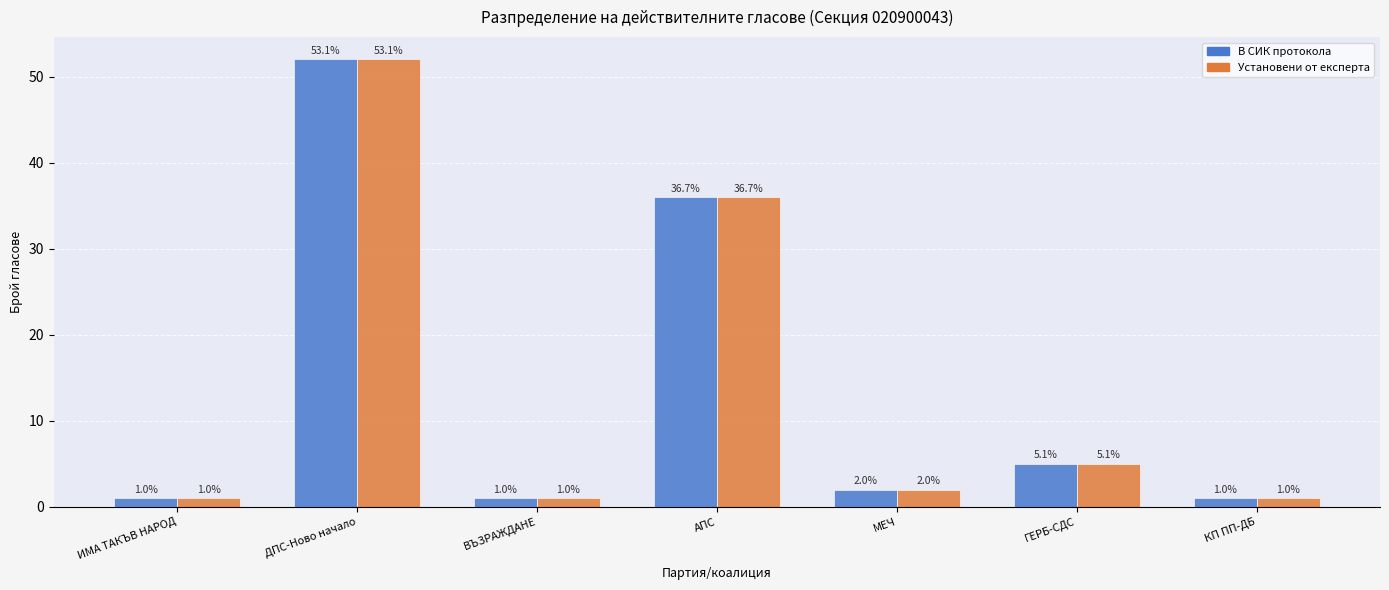

Which category has the highest value across all series?

ДПС-Ново начало